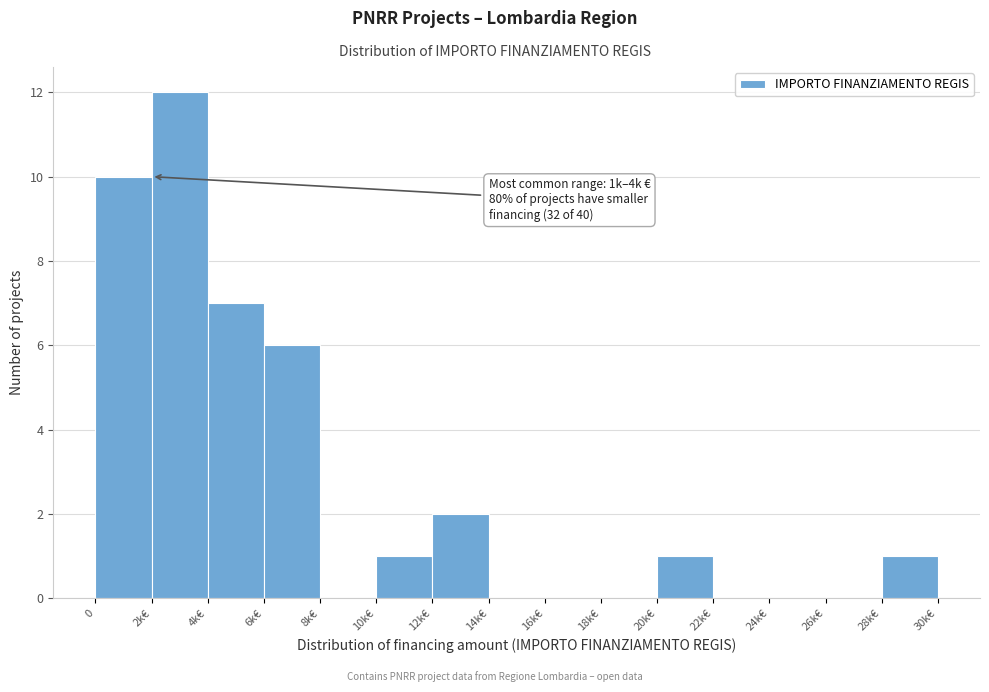

Reading left to right, what are all the values shown in this chart?

0=10	2k€=12	4k€=7	6k€=6	8k€=0	10k€=1	12k€=2	14k€=0	16k€=0	18k€=0	20k€=1	22k€=0	24k€=0	26k€=0	28k€=1